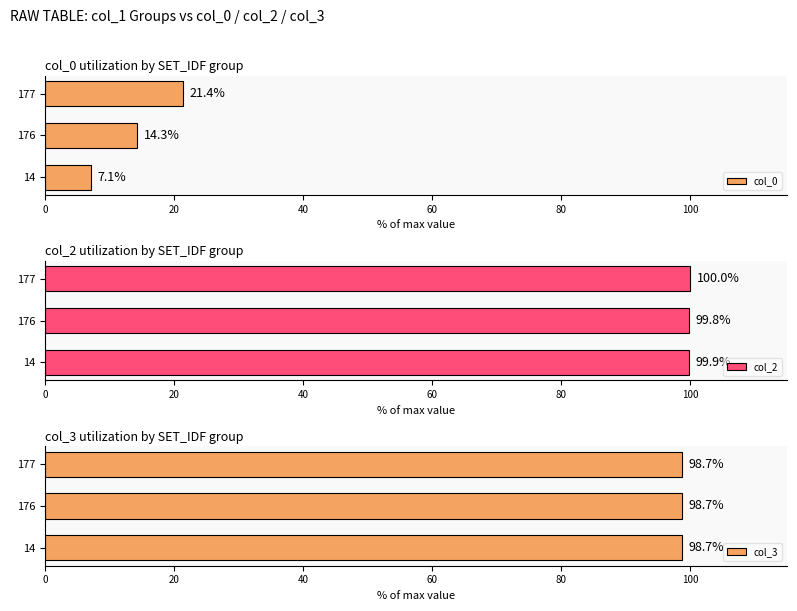

At which label is col_0 closest to 14?

176